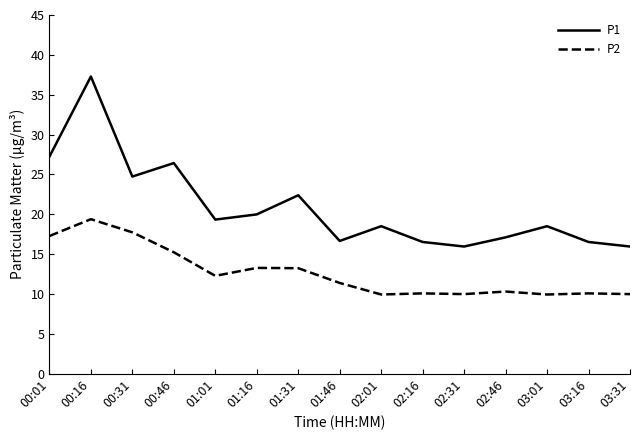

Which series has the largest range (max minus min)?

P1